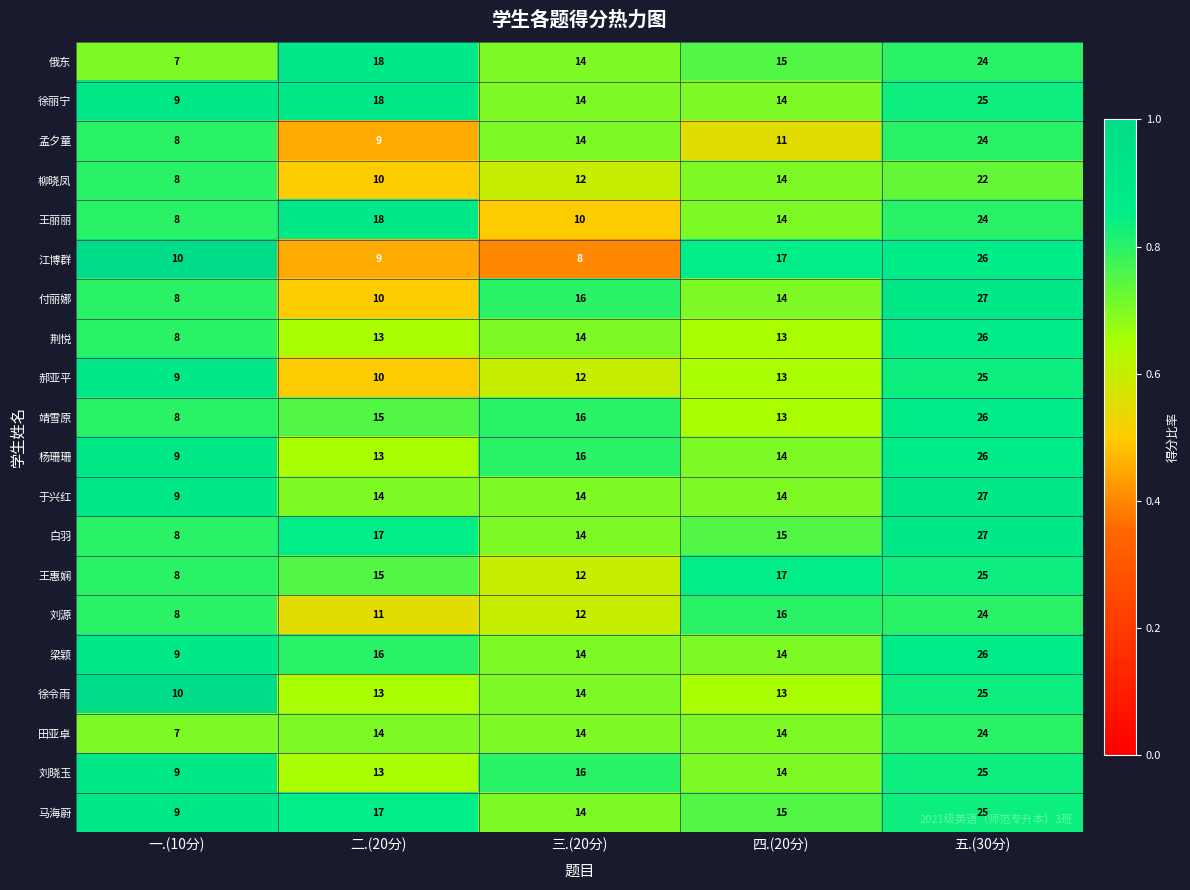

Which series has the largest total across all categories?

白羽